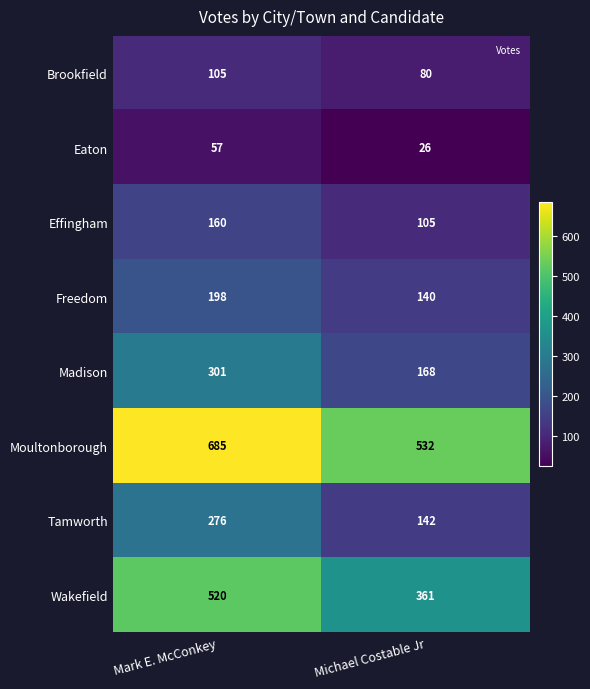

At which category is the sum across all series the highest?

Mark E. McConkey